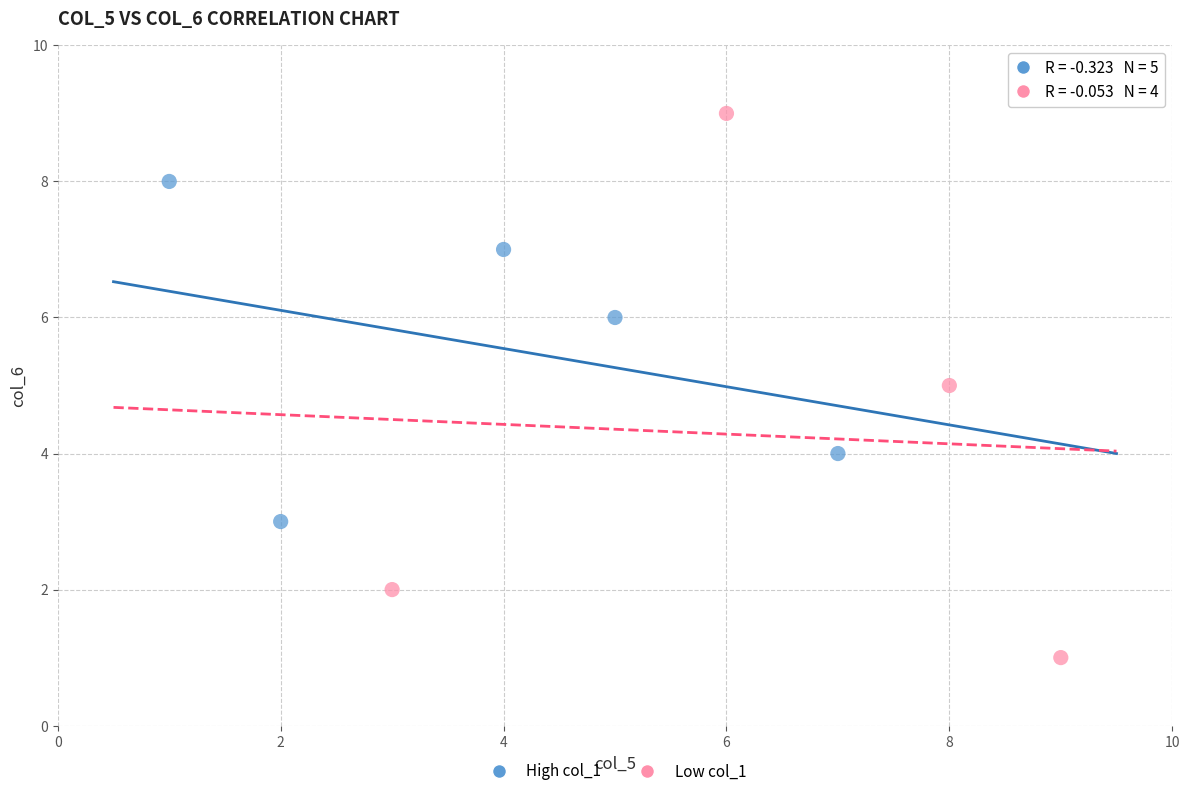

Which series reaches the maximum Y coordinate?

Low col_1